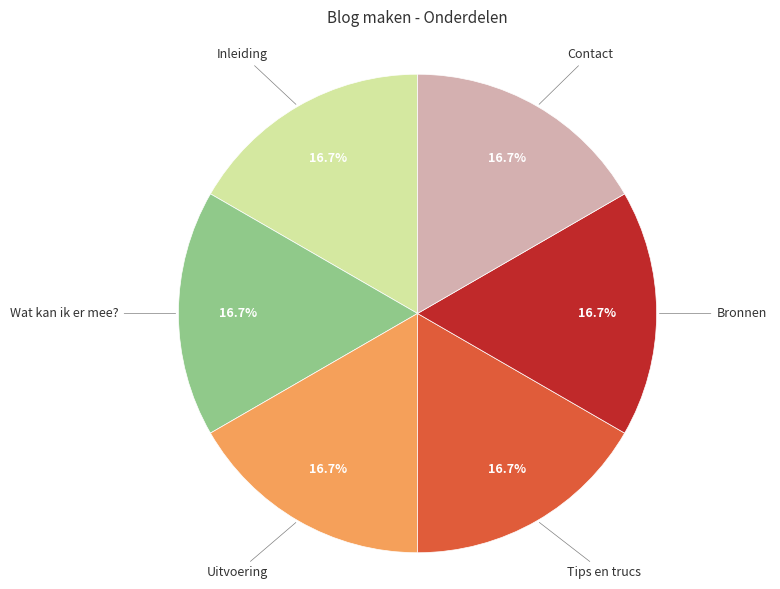

How many slices are in this pie chart?

6